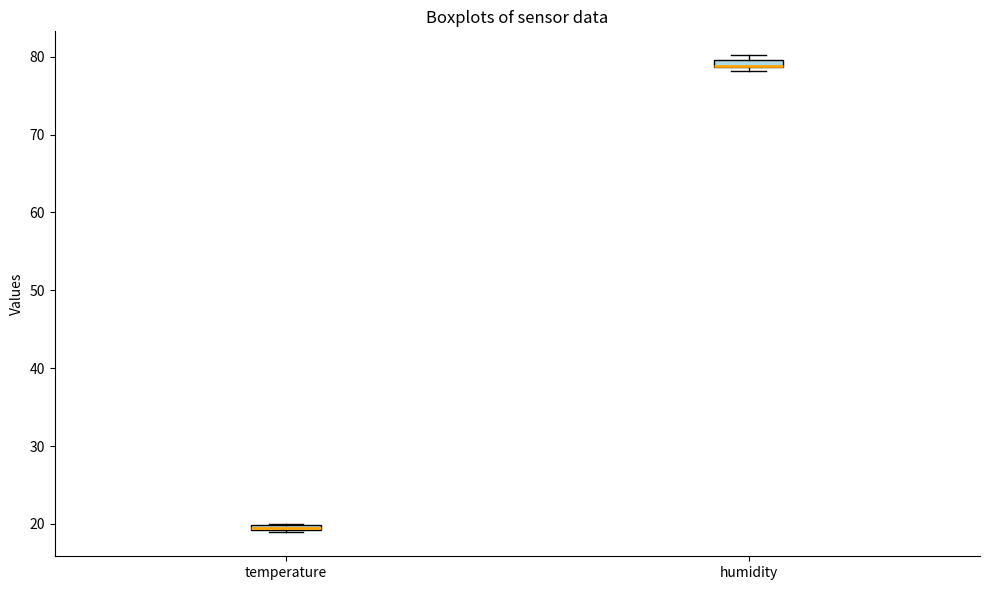

Where is the upper edge of the box for humidity on the y-axis? The values are not printed on the chart, so give them approximately, as read against the axis.

80